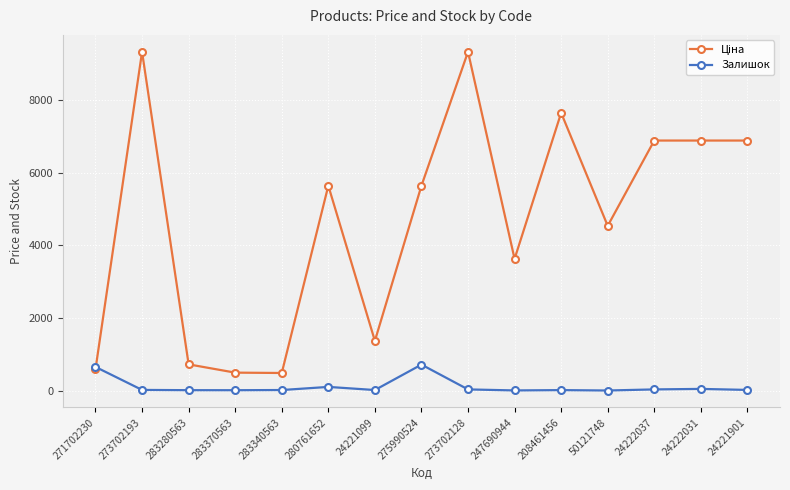

What is the maximum value for Залишок?

713.0